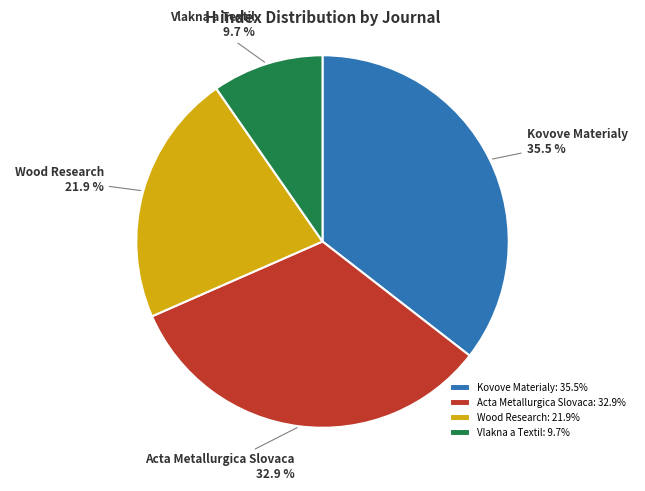

What percentage is the Wood Research slice, to the nearest percent?

22%